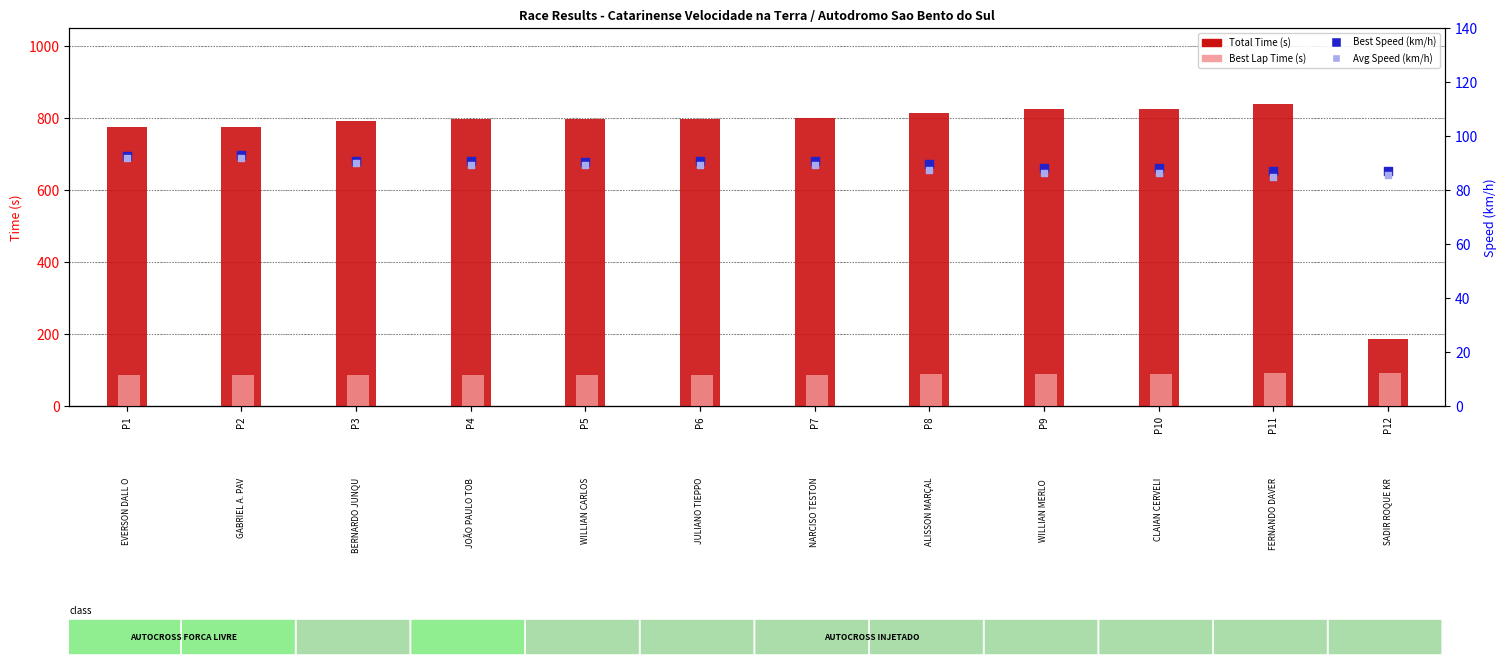

What is the total value across all series at P8?

1079.9